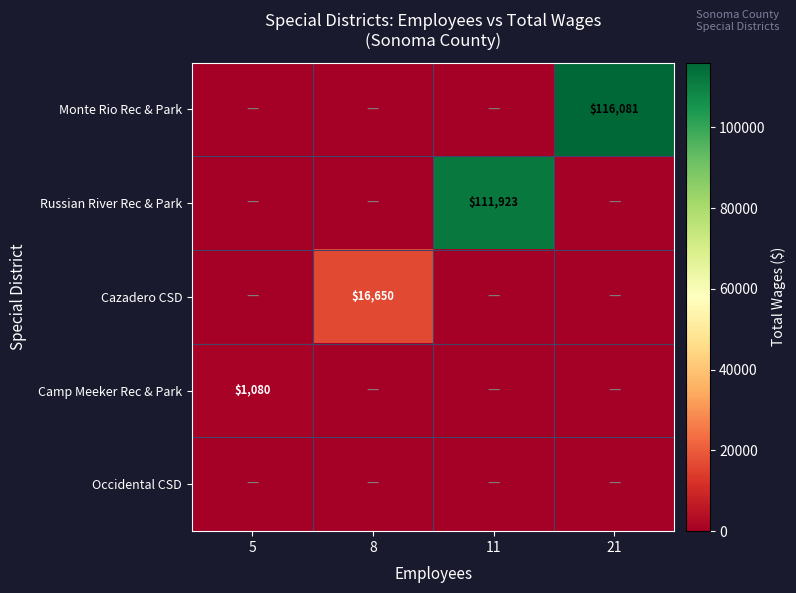

At which category is the sum across all series the highest?

21